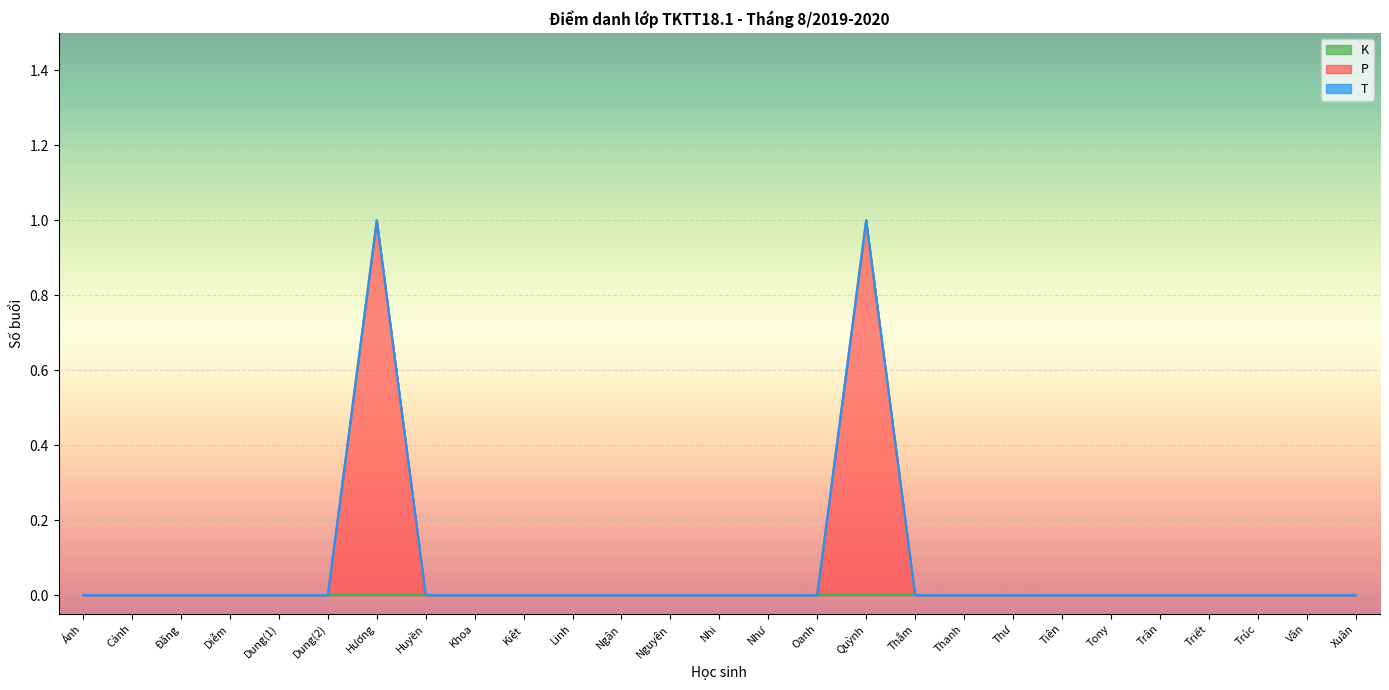

Which has a higher value, Xuân or Ngân?

Xuân